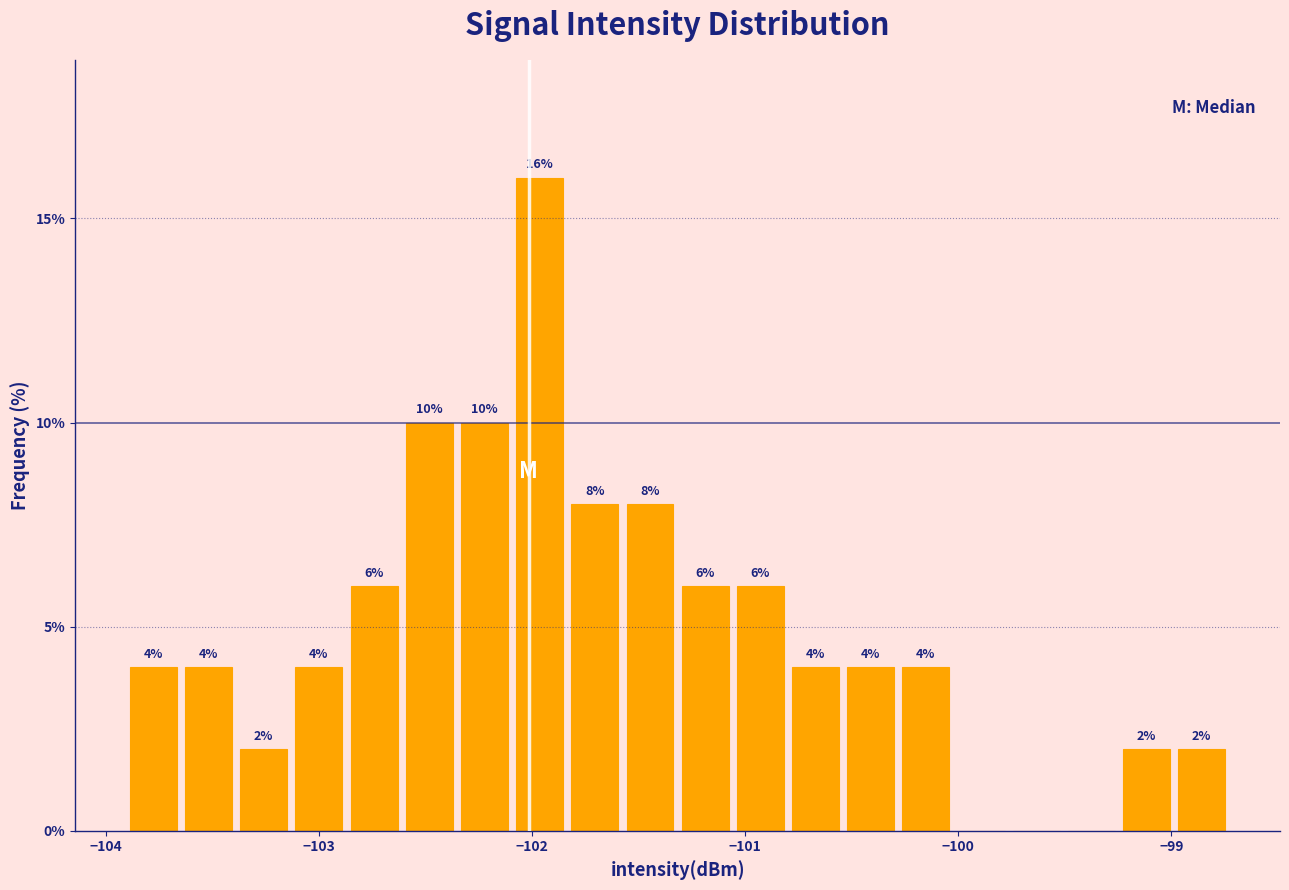

Read against the x-axis, roughly where is the centre of the tallest bar?

-102.0